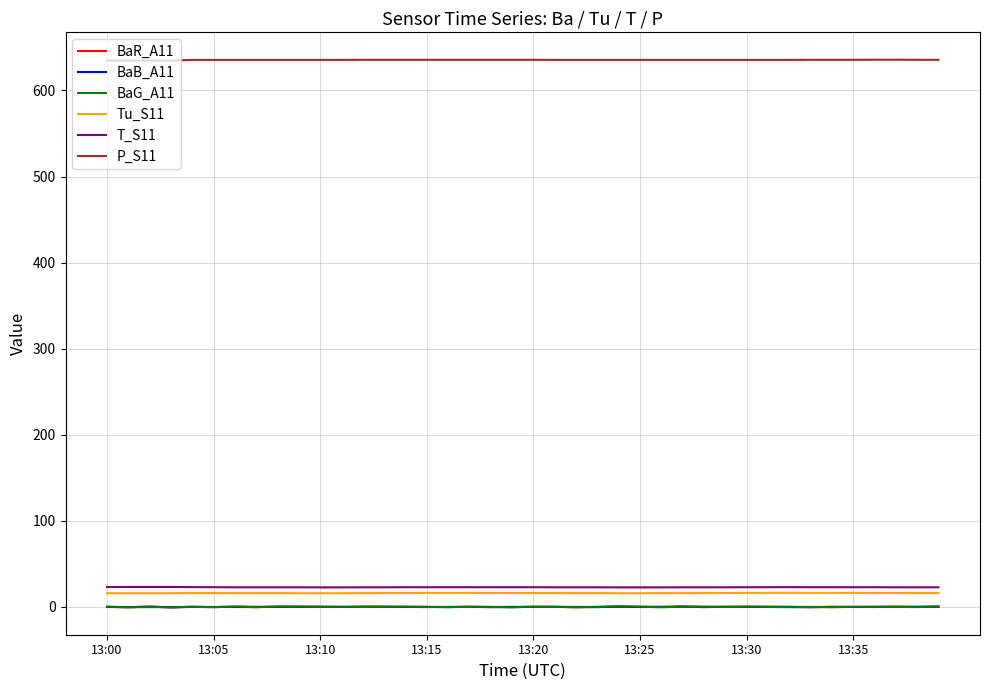

True or false: BaG_A11 and Tu_S11 intersect in this chart.

False